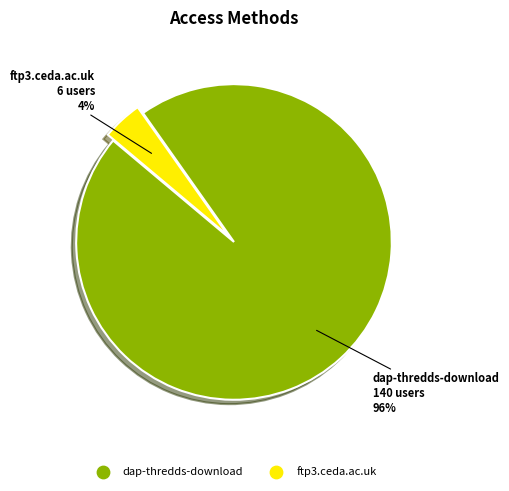

To the nearest percent, what is the difference between the largest and smallest slice percentages?

92%